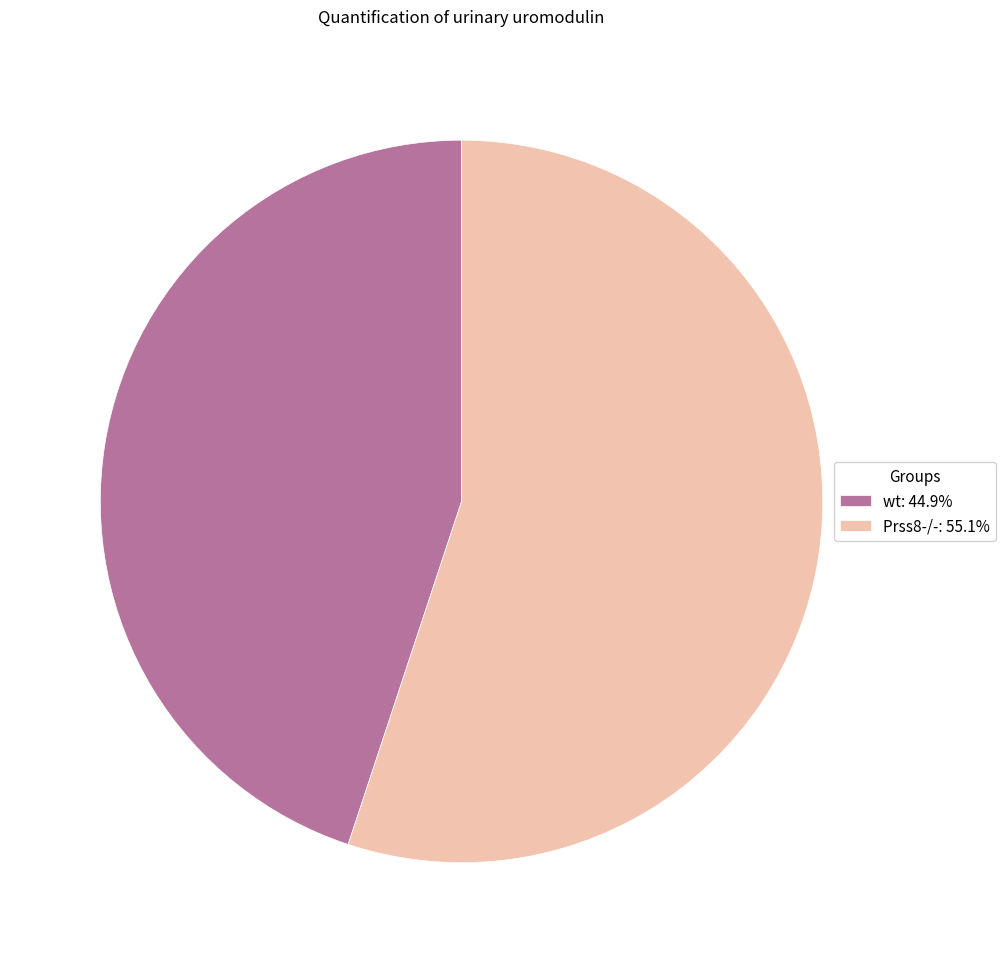

The Prss8-/- slice represents 64% of the pie. True or false?

False